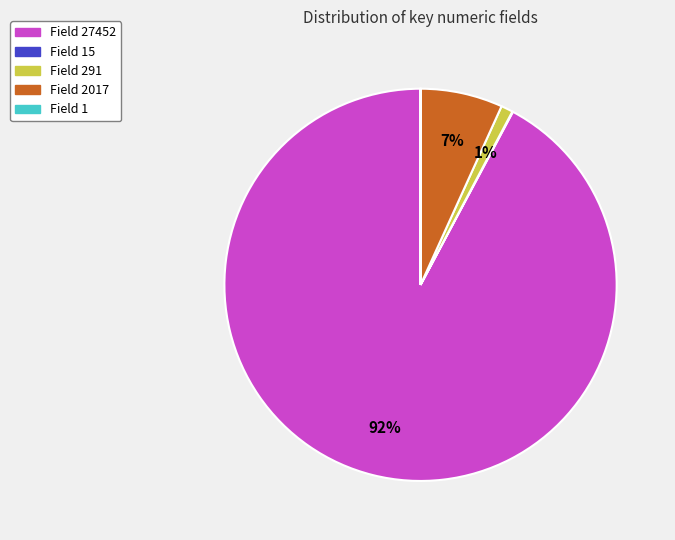

Does any single category account for the majority?

Yes